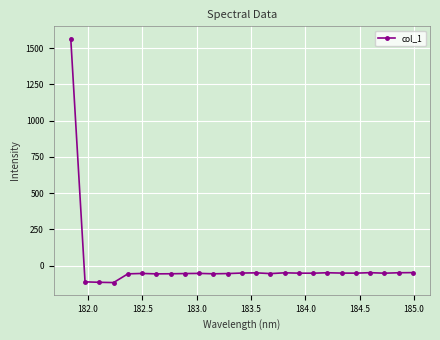

What is the value of the 4th point from the left?

-117.2